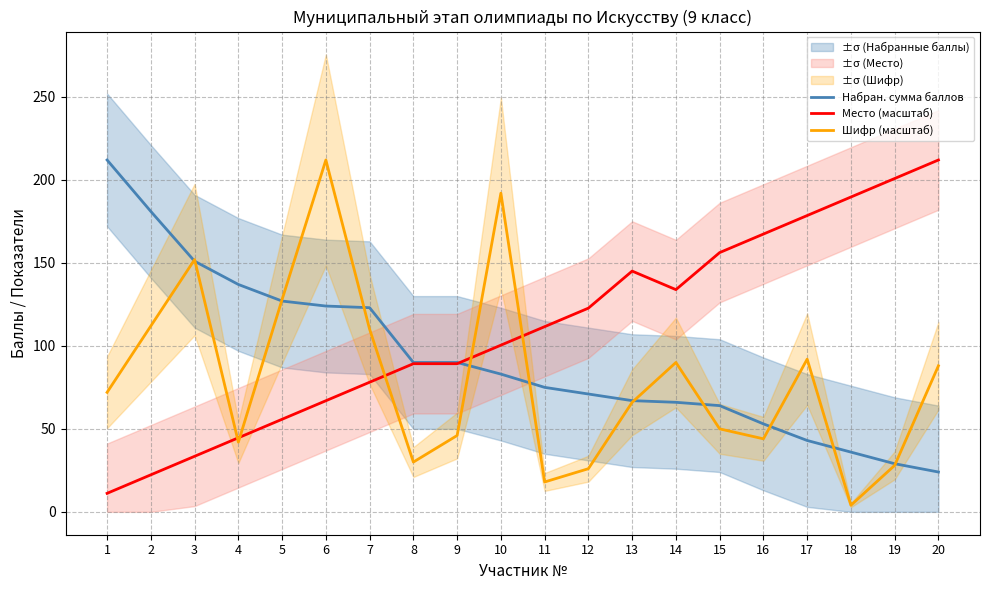

List the series in order of their overall mean, lowest first.

Шифр (масштаб), Набран. сумма баллов, Место (масштаб)